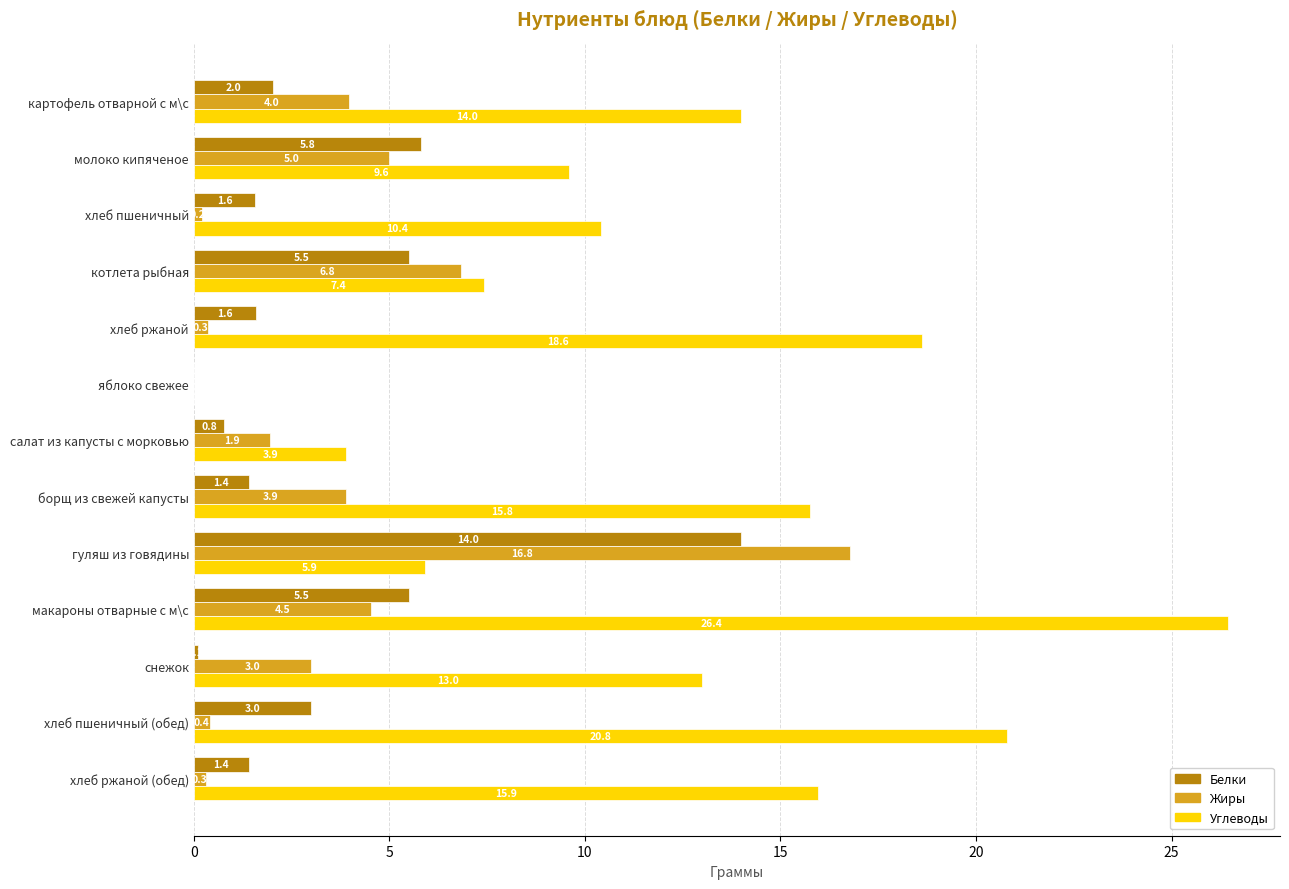

Is the value of Углеводы at хлеб пшеничный (обед) greater than the value of Белки at хлеб ржаной (обед)?

Yes